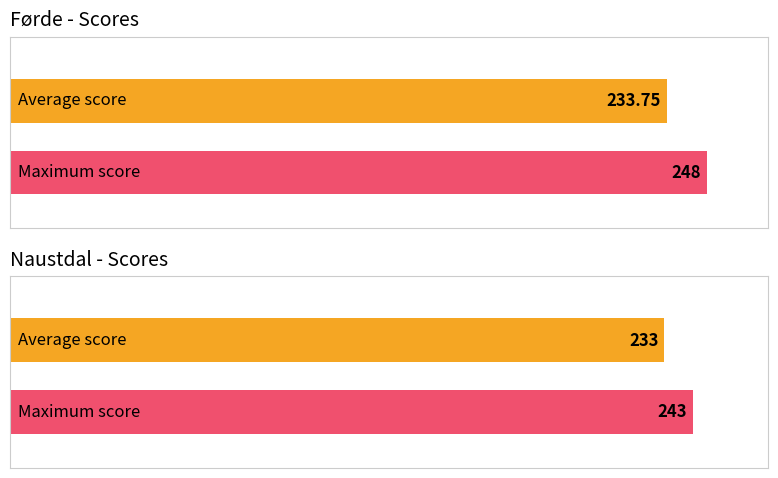

List the series in order of their overall mean, highest first.

Førde, Naustdal